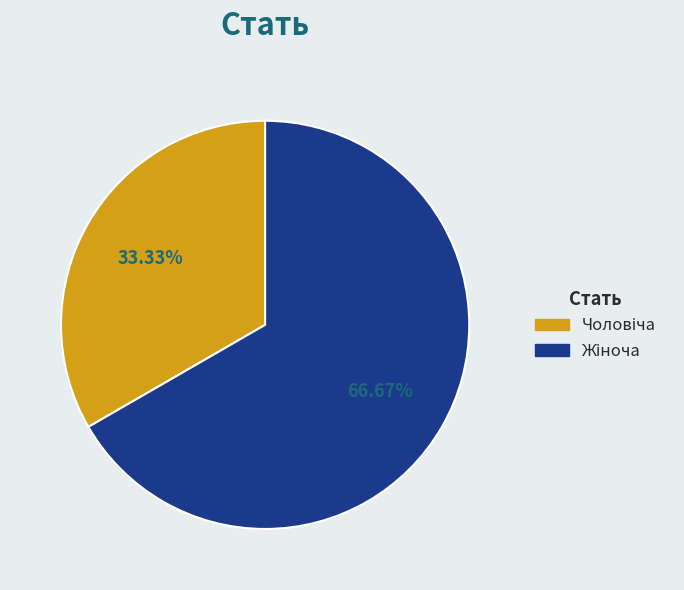

Is there a majority slice in this chart?

Yes